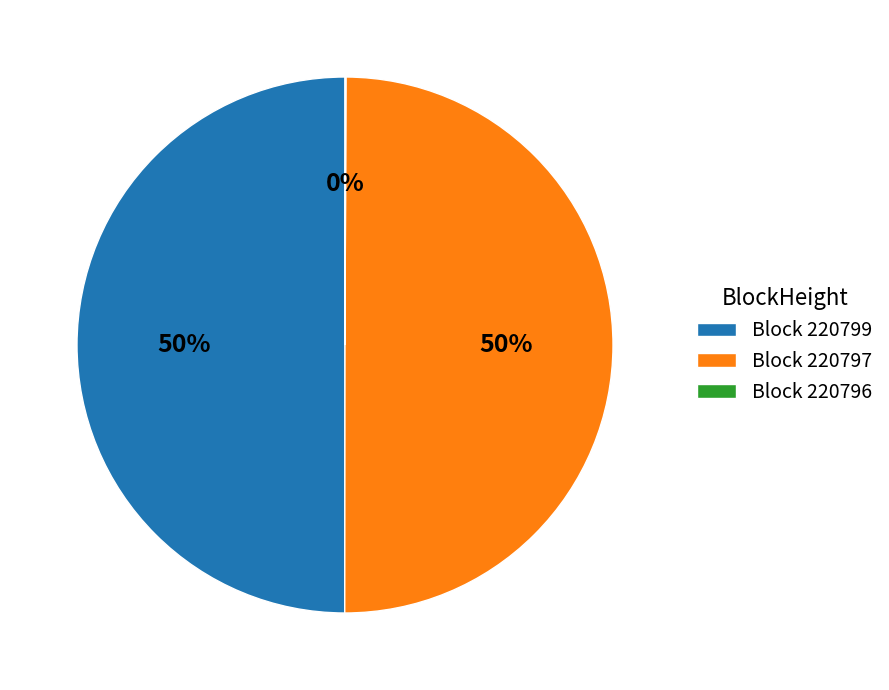

To the nearest percent, what portion does Block 220799 represent?

50%